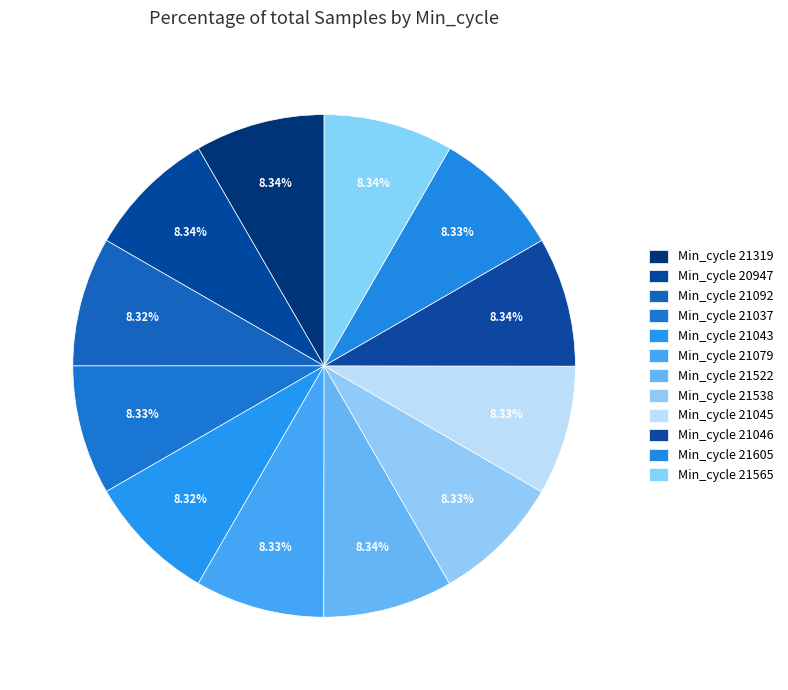

How many segments does this pie chart have?

12